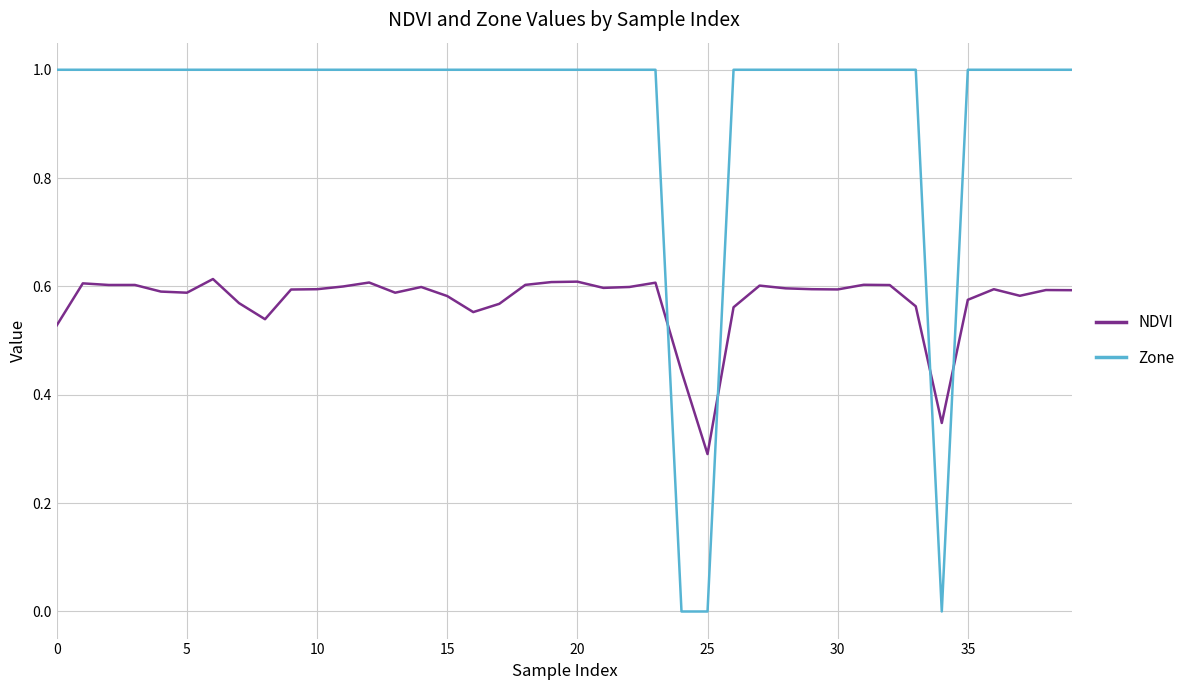

What is the maximum value for Zone?

1.0